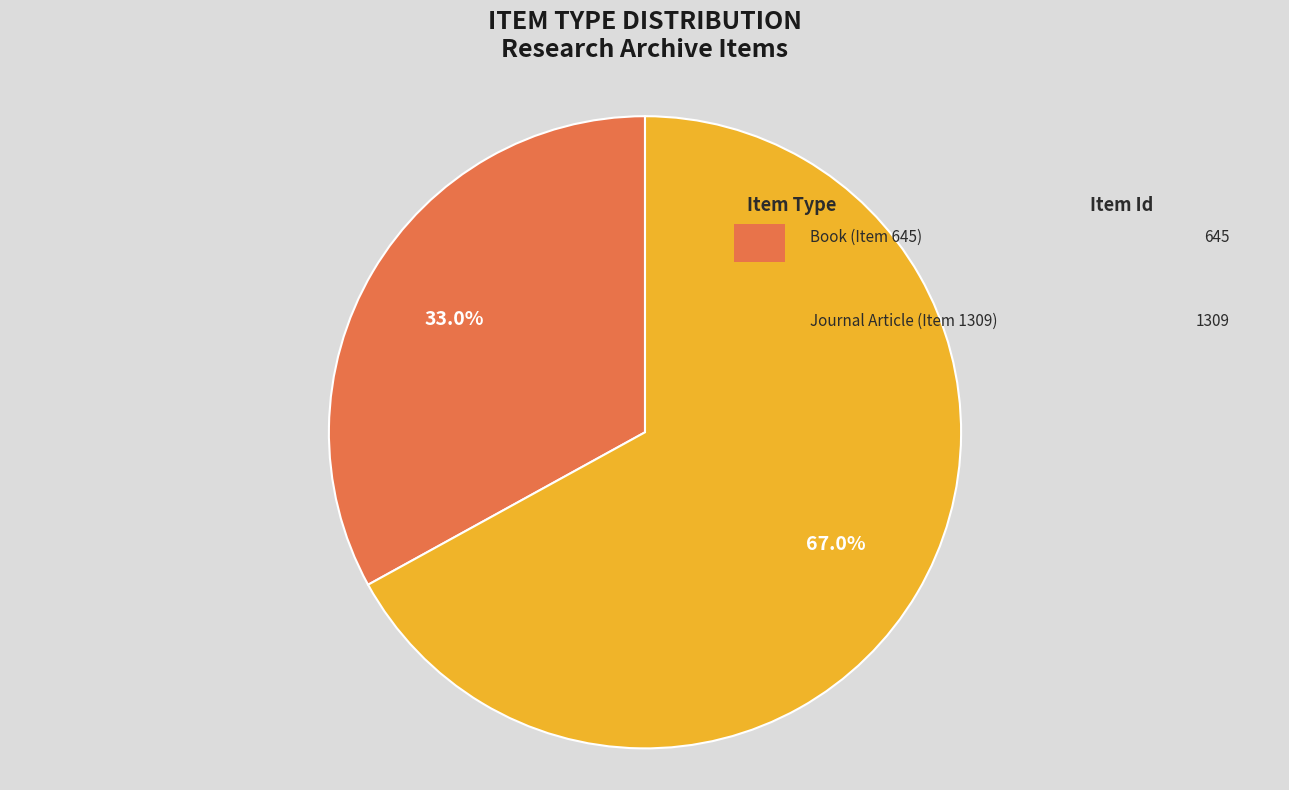

What is the ratio of the value at Book (Item 645) to the value at Journal Article (Item 1309)?

0.5